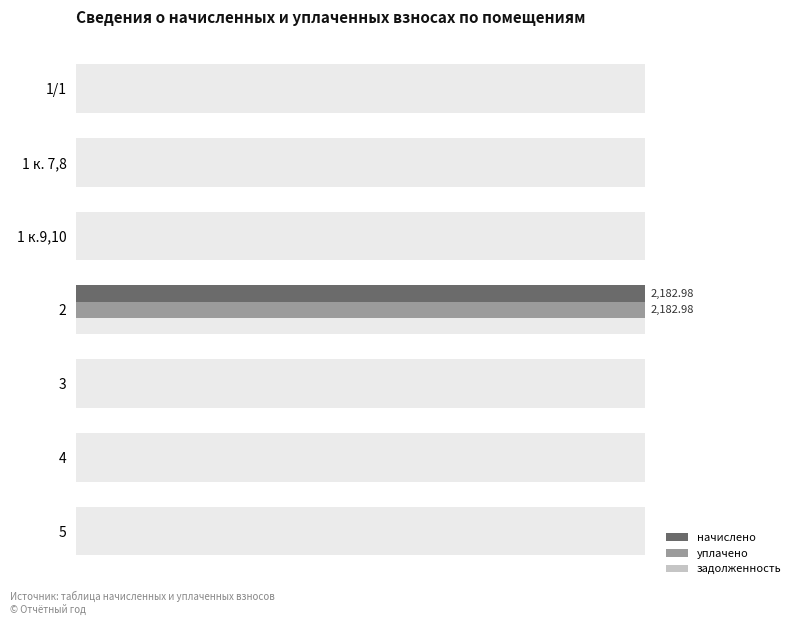

Which series has the largest range (max minus min)?

начислено